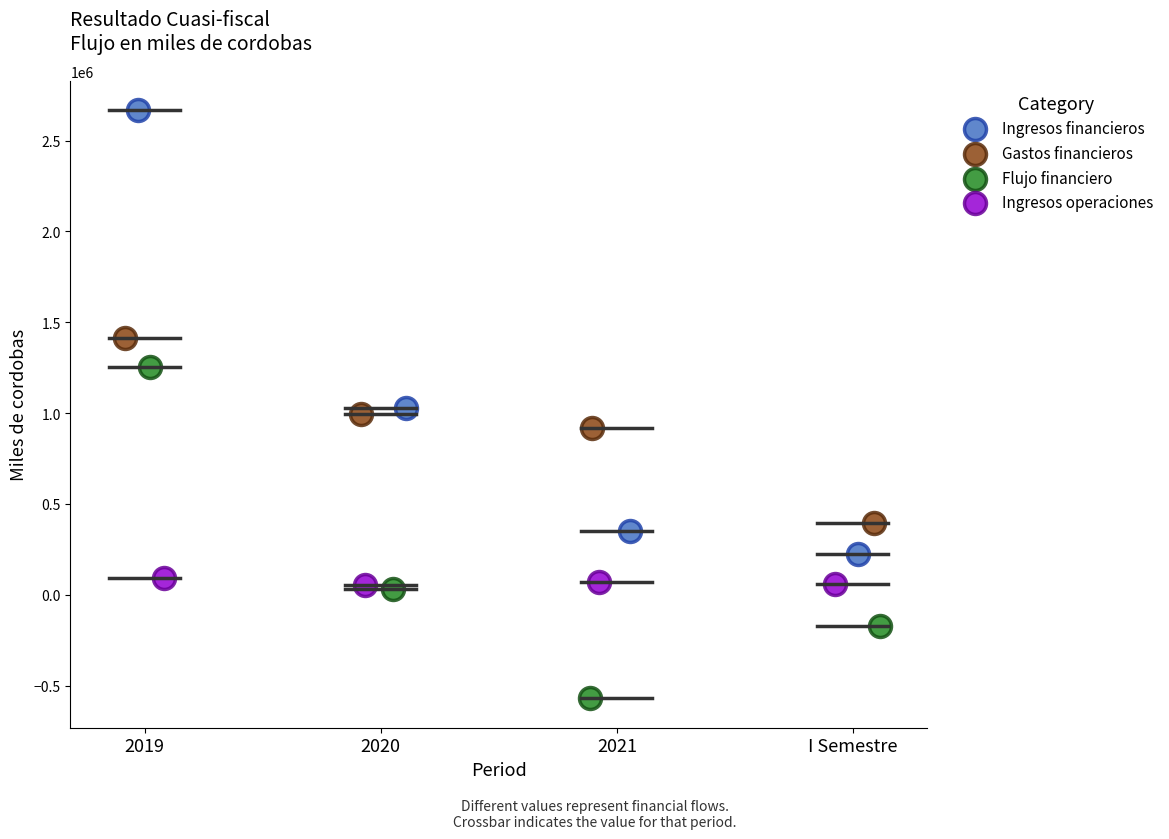

Which series contains the lowest Y value?

Flujo financiero